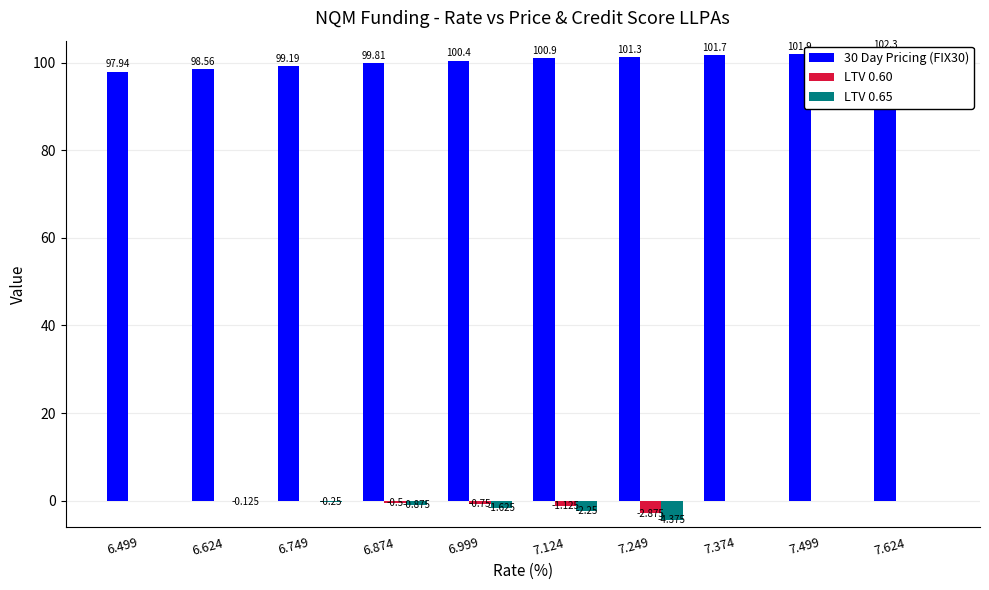

What is the label of the 7th bar from the right?

6.874